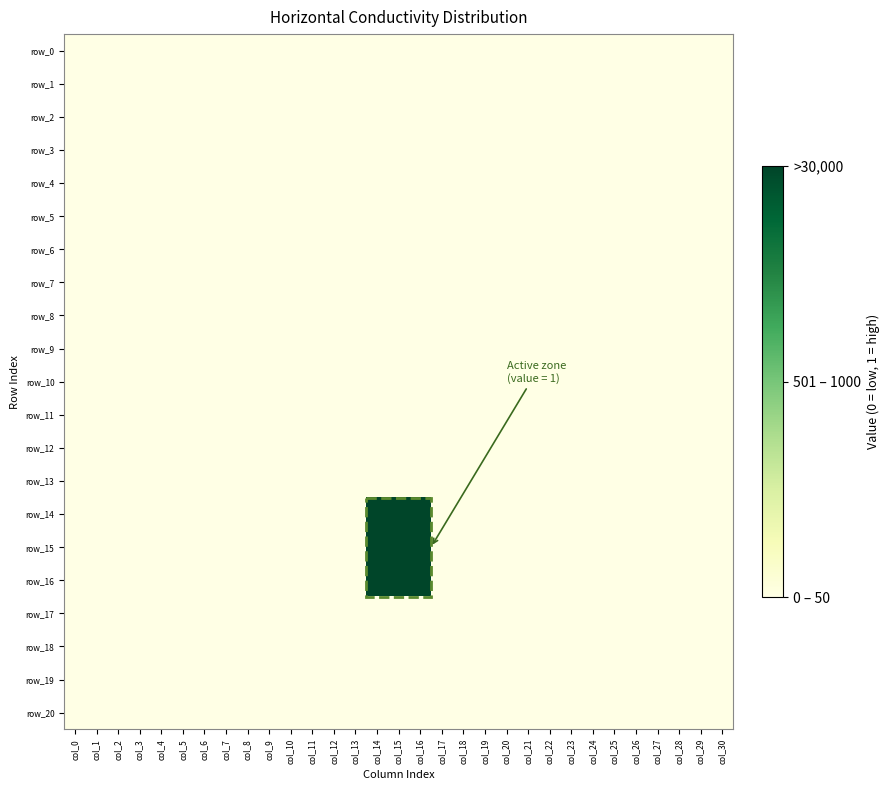

Between col_11 and col_30, which series saw the biggest shift?

row_0